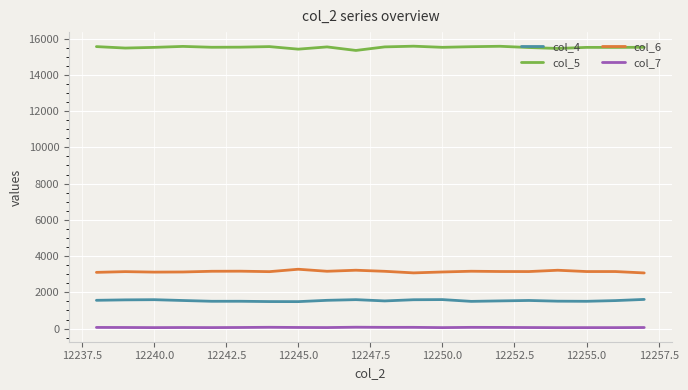

List the series in order of their peak value, highest first.

col_5, col_6, col_4, col_7